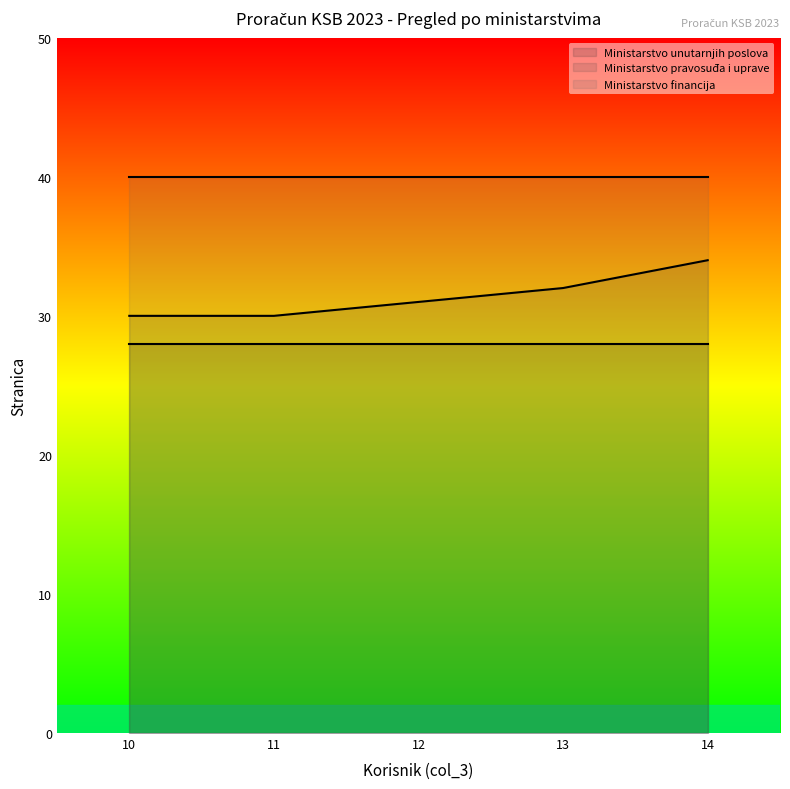

Reading right to left, extract all data points from this chart.

Ministarstvo unutarnjih poslova: 28	28	28	28	28
Ministarstvo pravosuđa i uprave: 34	32	31	30	30
Ministarstvo financija: 40	40	40	40	40